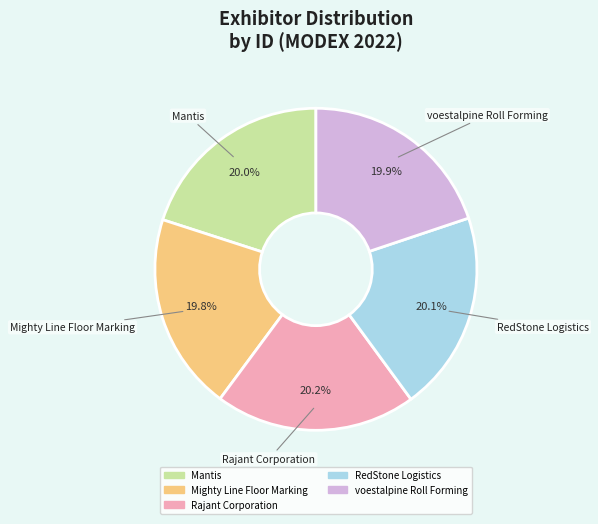

Does RedStone Logistics account for over 50% of the chart?

No